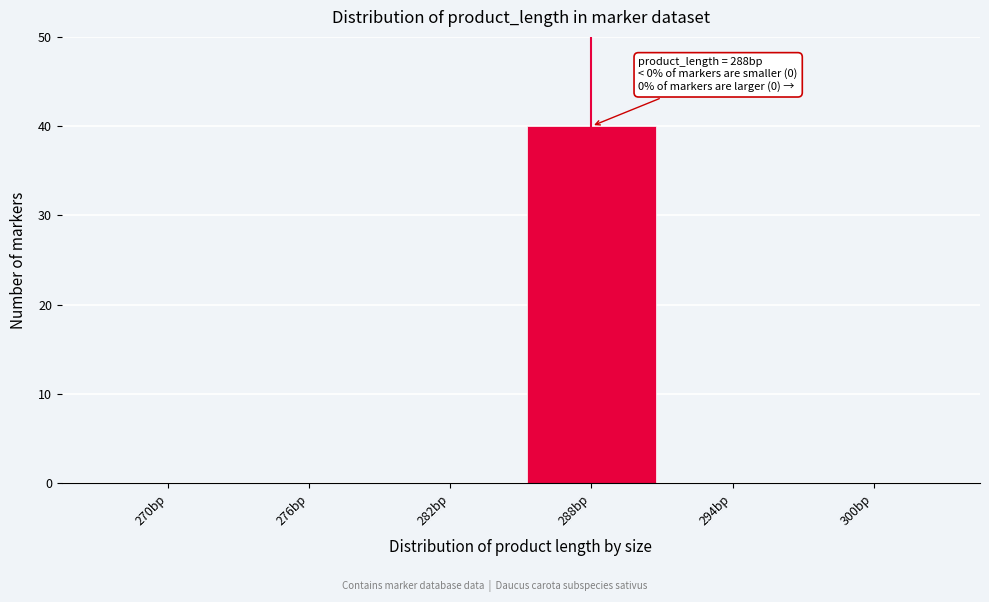

Reading right to left, list all the values displayed in this chart.

300bp=0	294bp=0	288bp=40	282bp=0	276bp=0	270bp=0